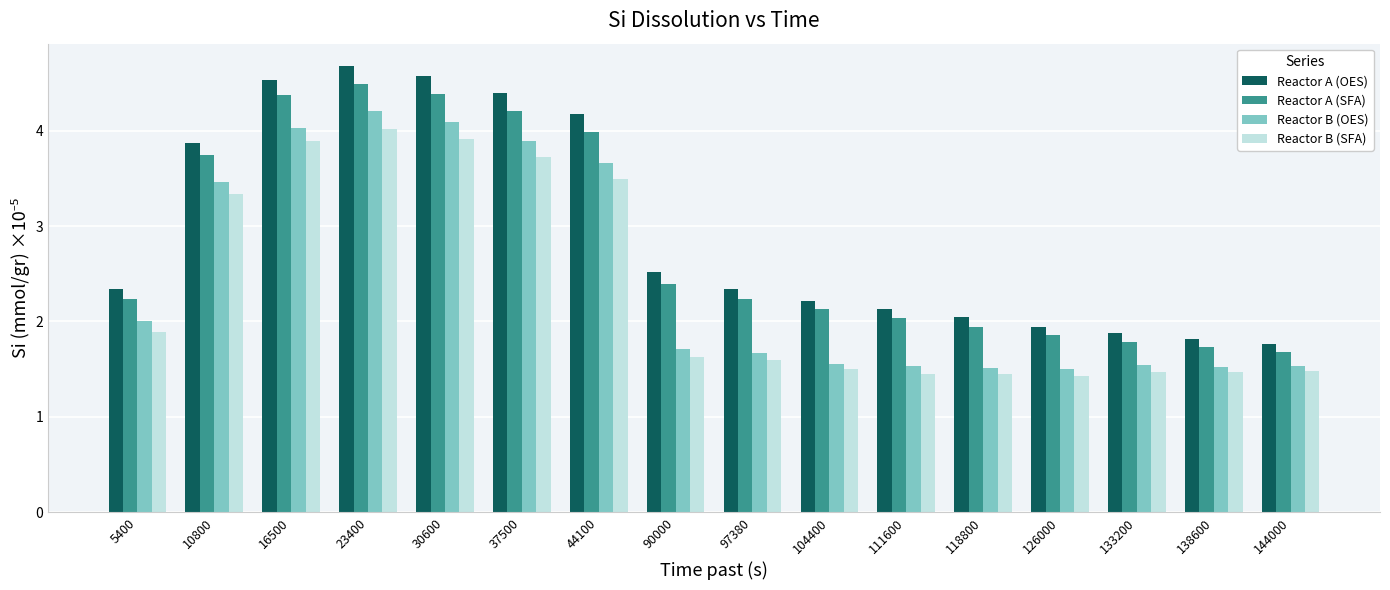

What is the average value of the Reactor B (SFA) series?

2.4